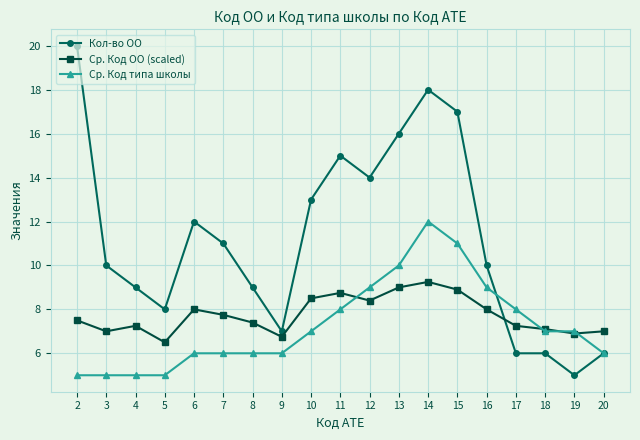

Rank the series by their maximum value, from highest to lowest.

Кол-во ОО, Ср. Код типа школы, Ср. Код ОО (scaled)